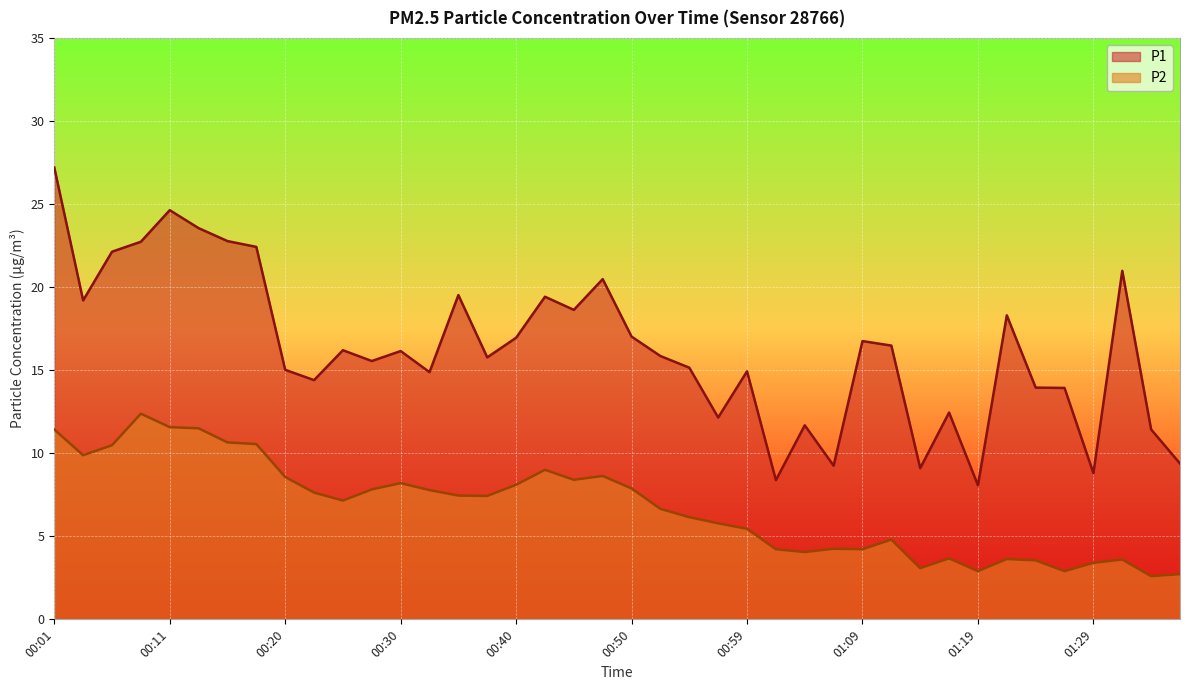

Which label corresponds to the smallest value in the chart?

01:33